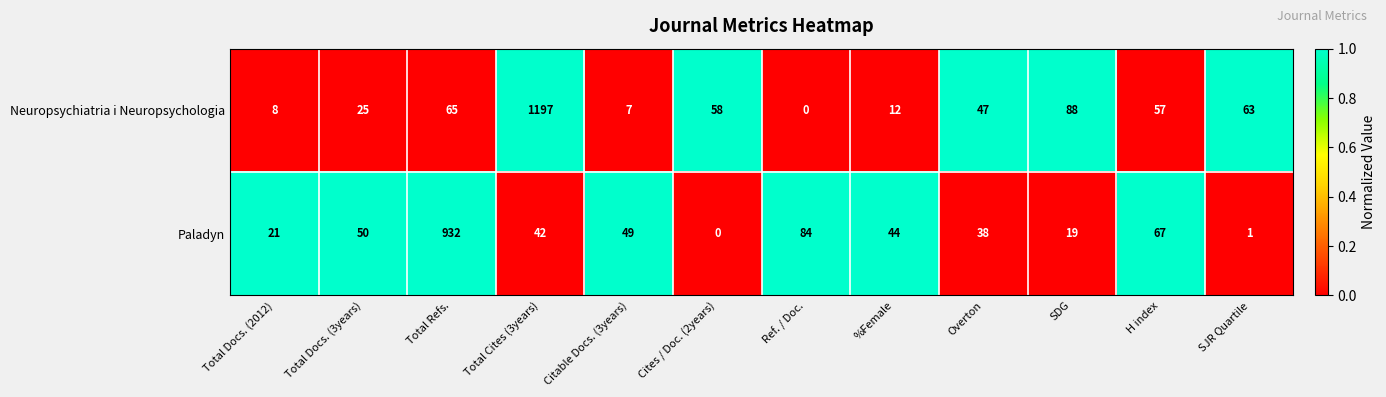

Which series has the largest total across all categories?

Neuropsychiatria i Neuropsychologia